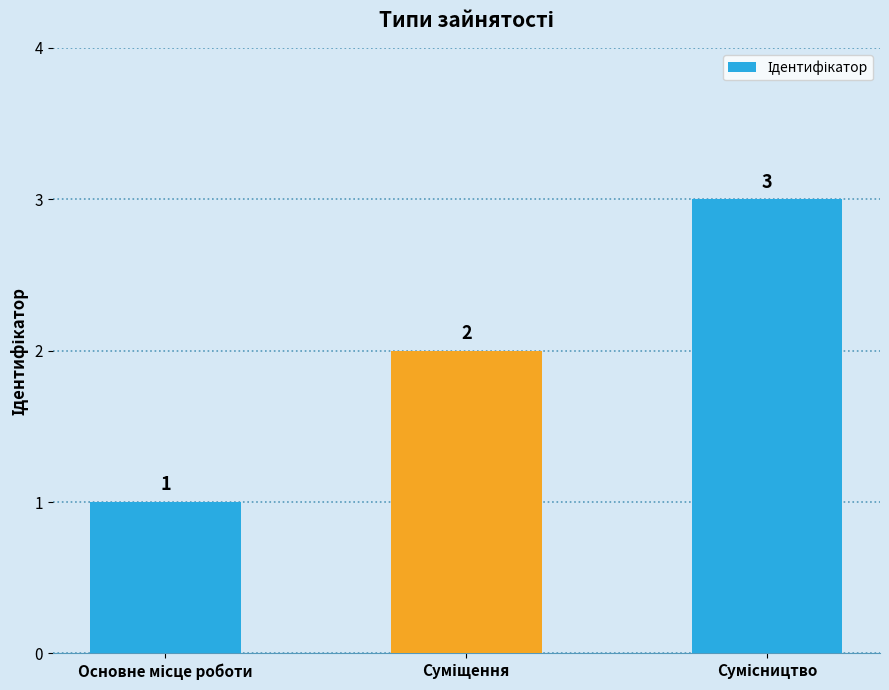

How many series are shown in this chart?

1